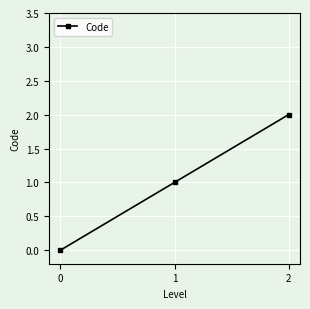

Which has a higher value, 1 or 2?

2